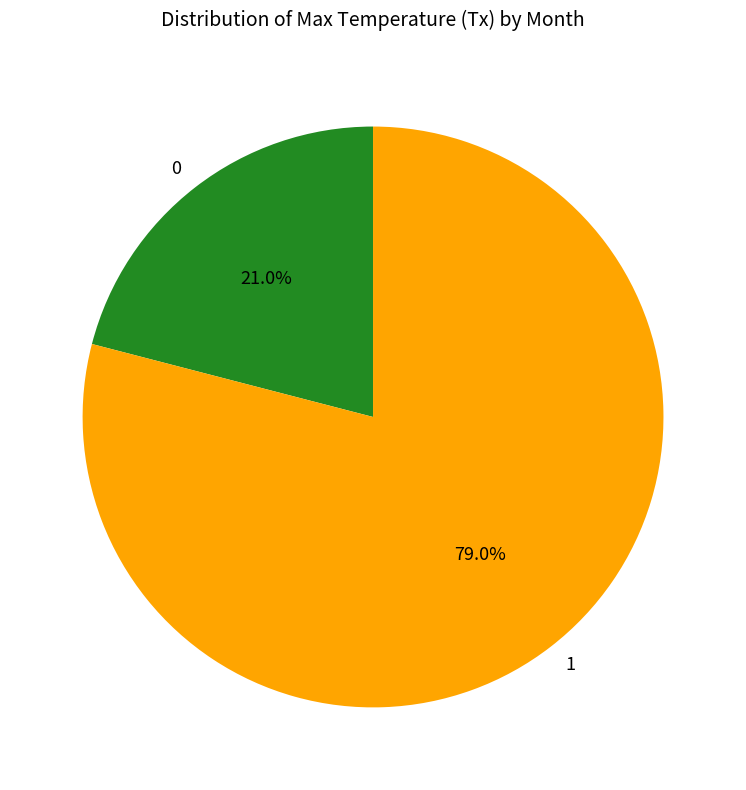

Is there a majority slice in this chart?

Yes